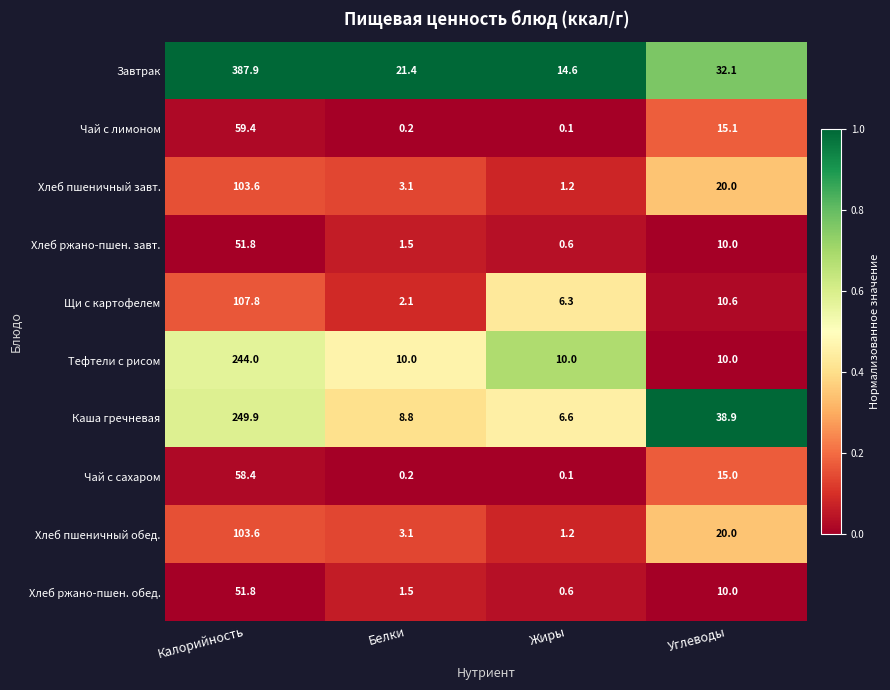

At which category does the chart reach its minimum across all series?

Жиры